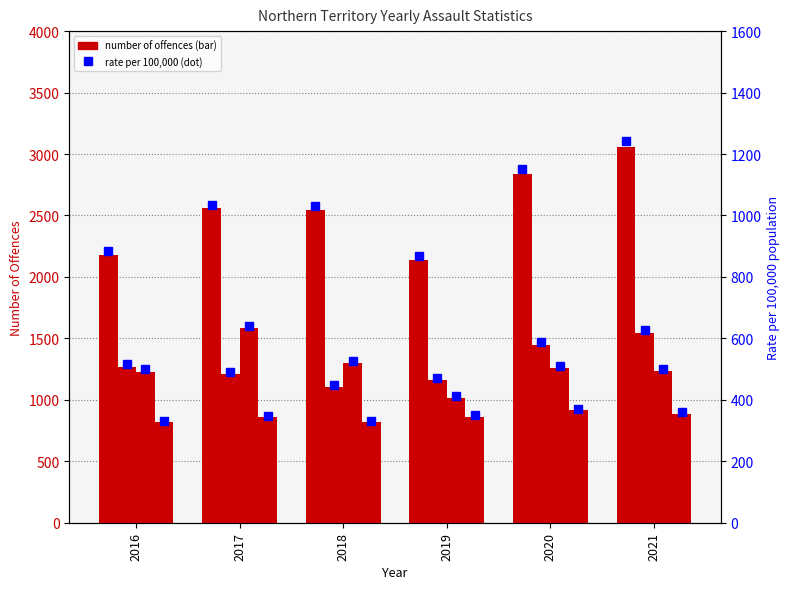

How many categories are shown in the chart?

6